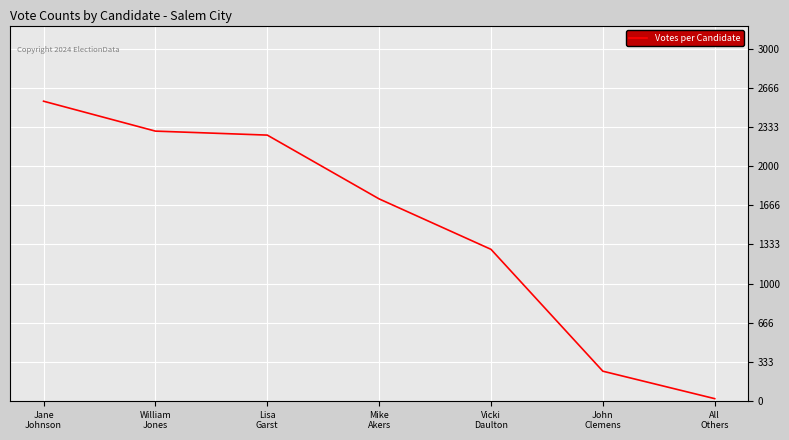

What is the average value?

1487